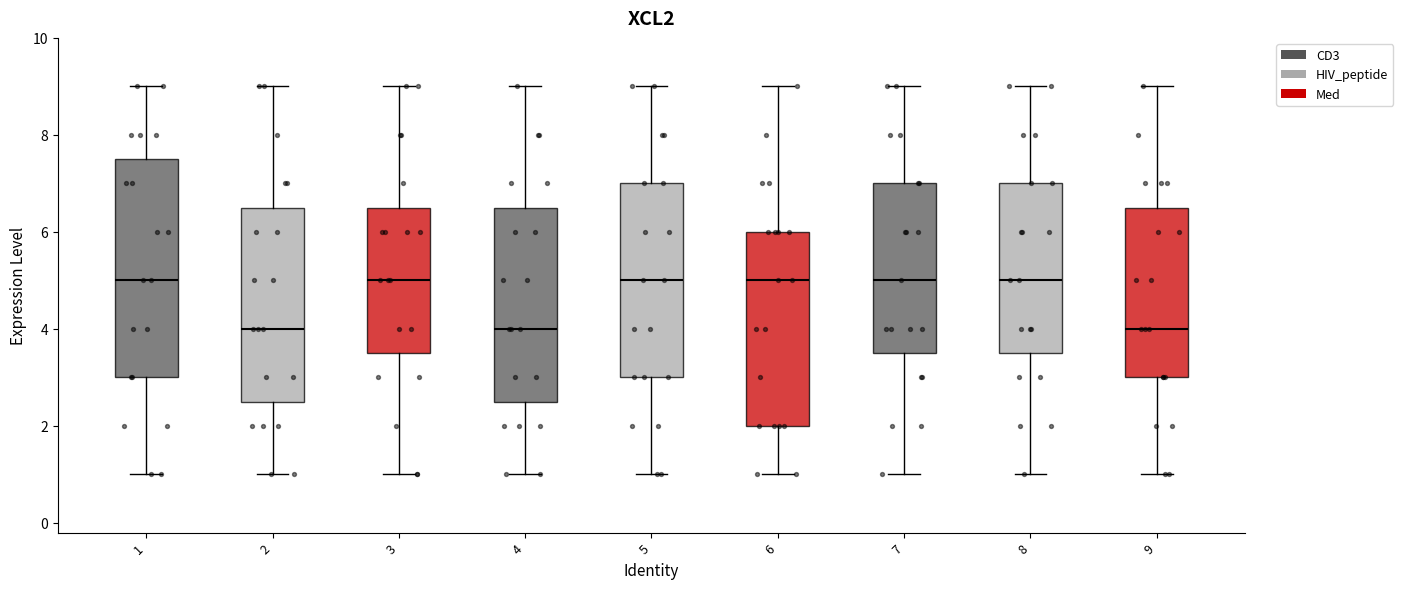

Reading left to right, transcribe this box plot: for each box, give where its median line is, the range the box spans, and where its two whiskers end, as read against the y-axis. The values are not printed on the chart, so give them approximately, as read against the axis.

1: median 5.0, box 3.0 to 7.6, whiskers 1.0 to 9.0
2: median 4.0, box 2.6 to 6.6, whiskers 1.0 to 9.0
3: median 5.0, box 3.6 to 6.6, whiskers 1.0 to 9.0
4: median 4.0, box 2.6 to 6.6, whiskers 1.0 to 9.0
5: median 5.0, box 3.0 to 7.0, whiskers 1.0 to 9.0
6: median 5.0, box 2.0 to 6.0, whiskers 1.0 to 9.0
7: median 5.0, box 3.6 to 7.0, whiskers 1.0 to 9.0
8: median 5.0, box 3.6 to 7.0, whiskers 1.0 to 9.0
9: median 4.0, box 3.0 to 6.6, whiskers 1.0 to 9.0